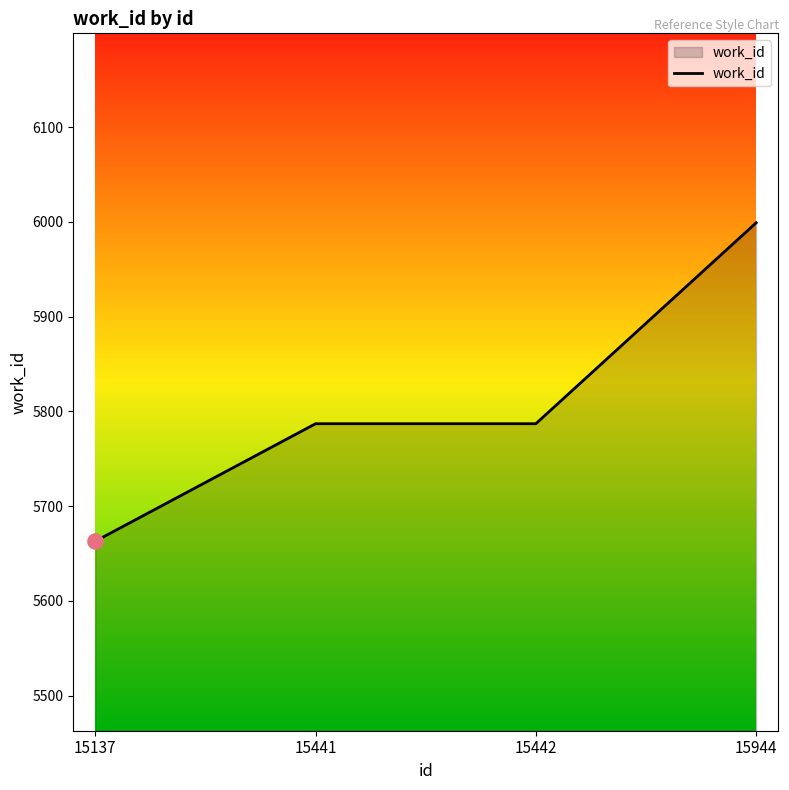

Between 15137 and 15441, which is larger?

15441